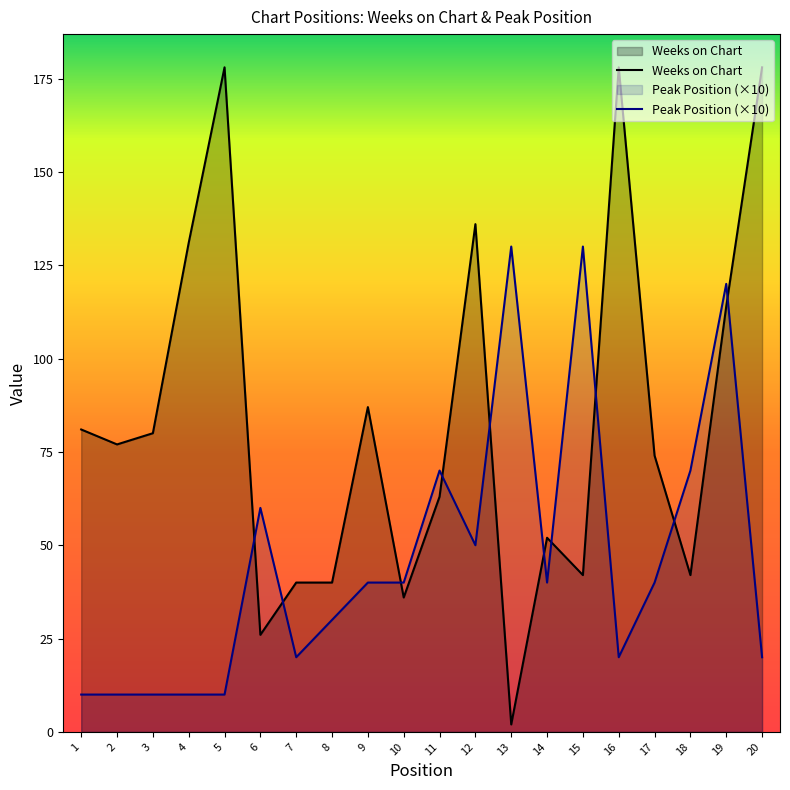

What is the difference between the Weeks on Chart values at 1 and 5?

97